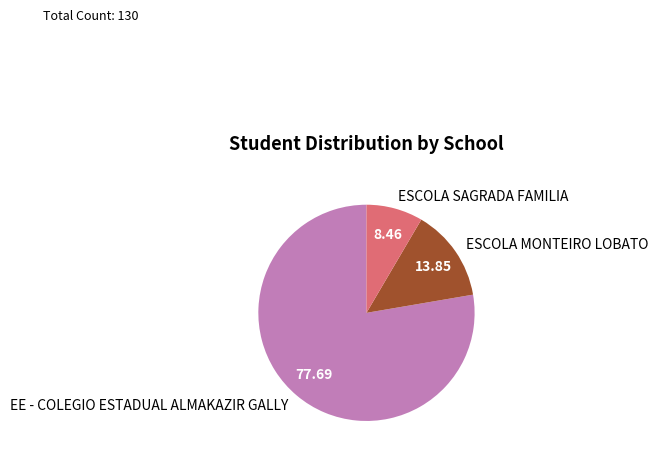

Which slice is the smallest?

ESCOLA SAGRADA FAMILIA